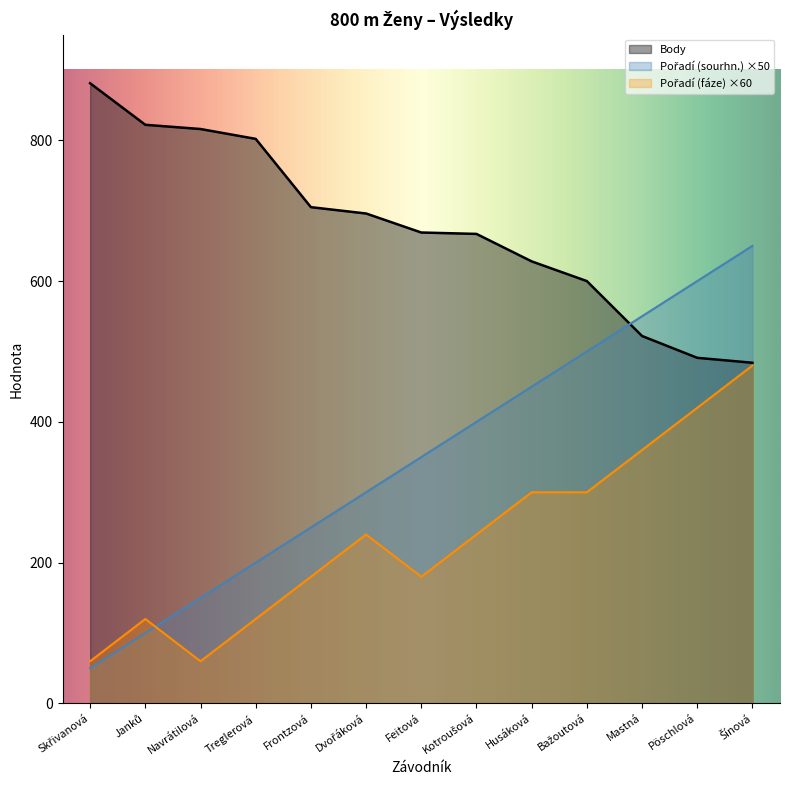

What is the difference between the maximum and minimum values in the Pořadí (fáze) series?

420